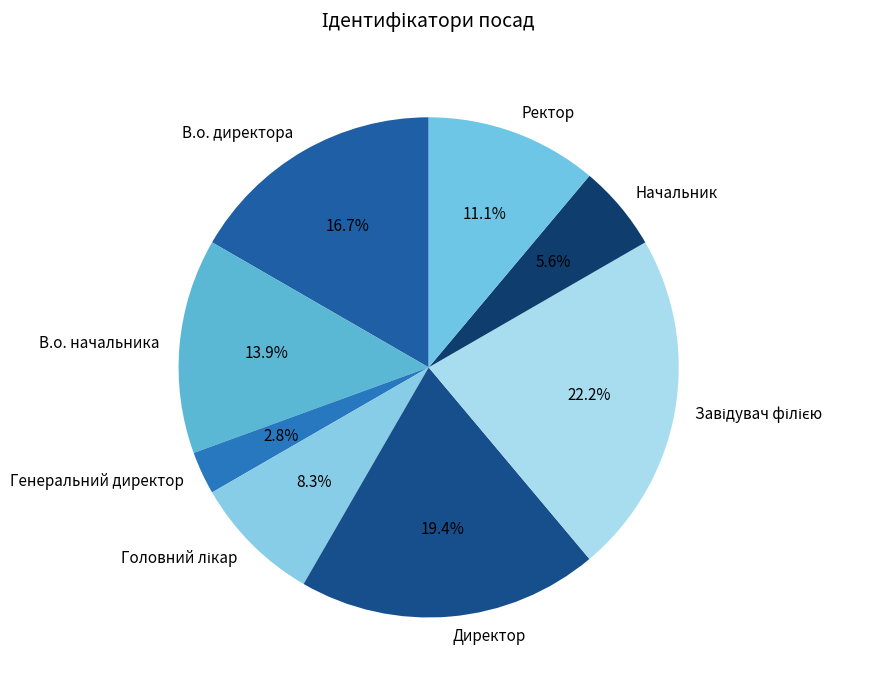

Between Начальник and Директор, which is larger?

Директор